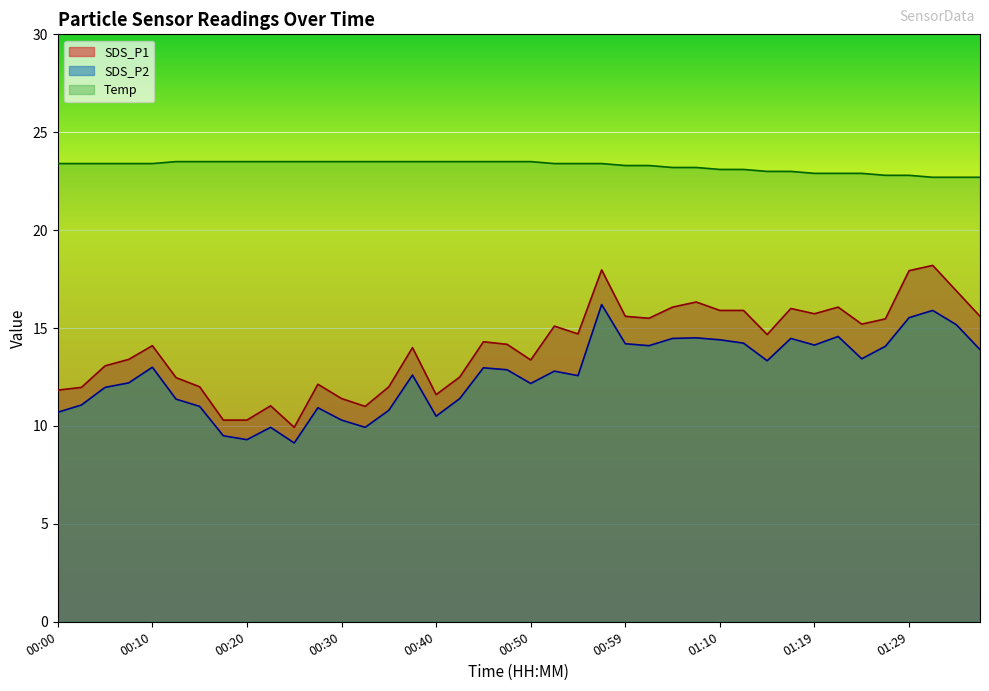

At how many categories does at least one series exceed 11?

40